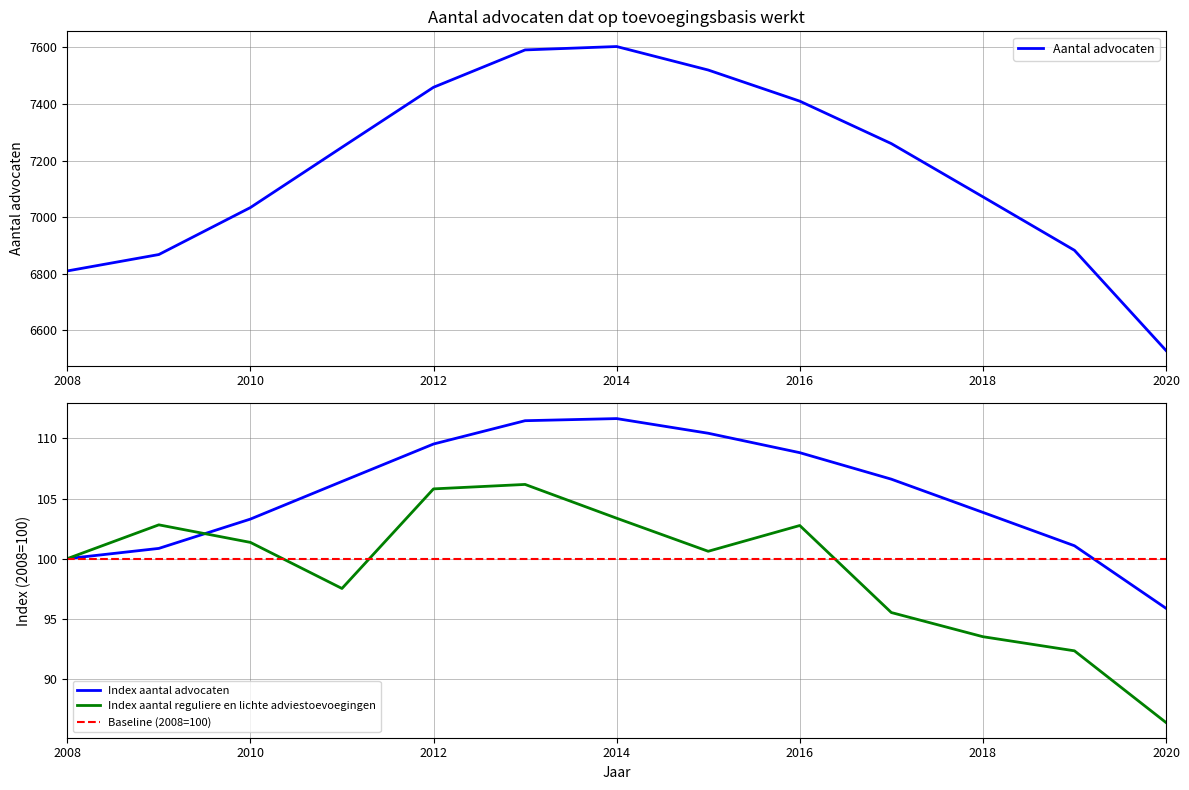

What is the sum of the Index aantal advocaten values at 2018 and 2020?

199.7